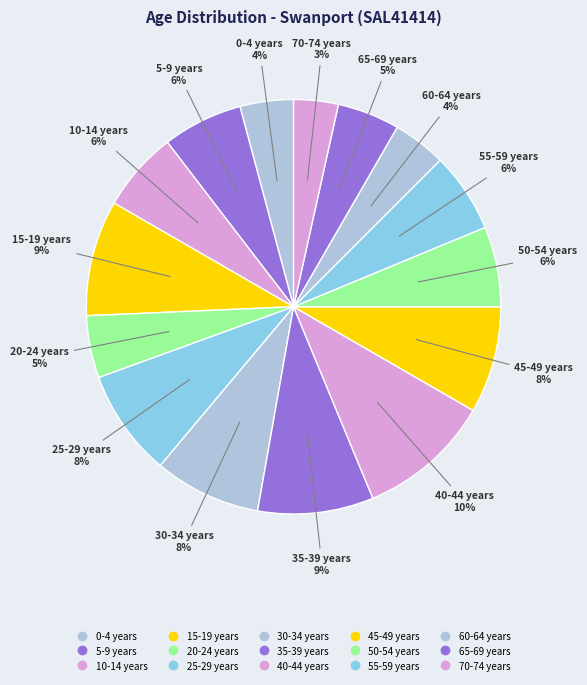

What percentage is the 65-69 years slice, to the nearest percent?

5%